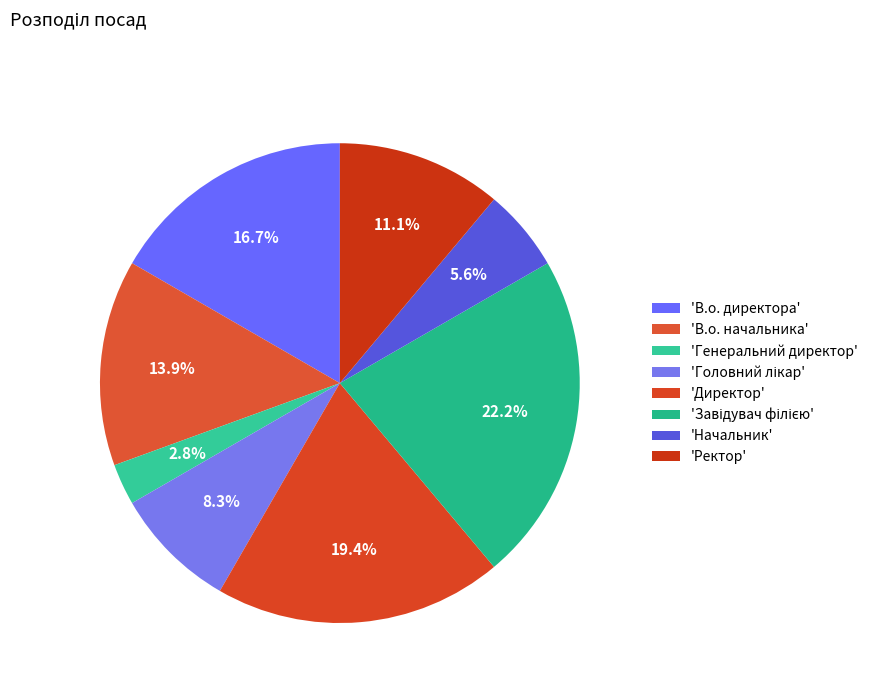

Count the number of slices in the pie.

8